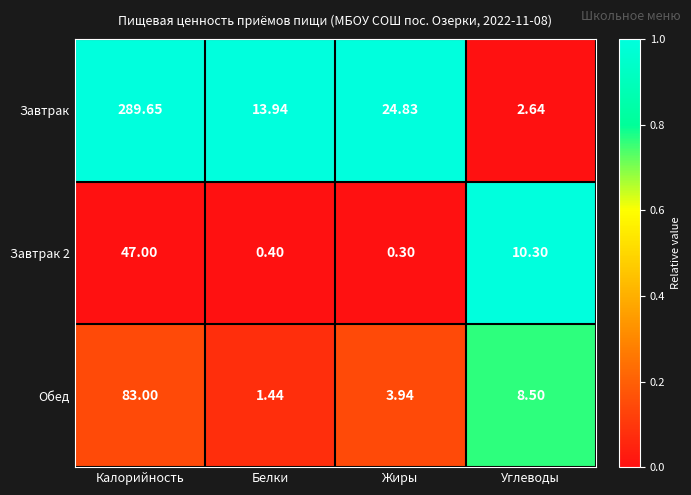

Count the number of data series in this chart.

3